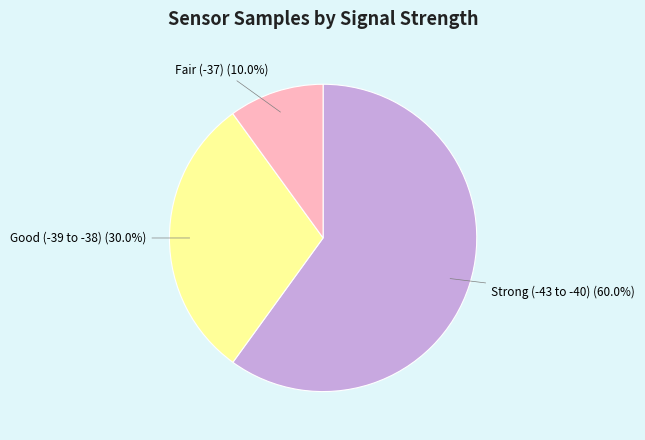

Approximately how many times larger is the value at Strong (-43 to -40) (60.0%) compared to Fair (-37) (10.0%)?

6.0